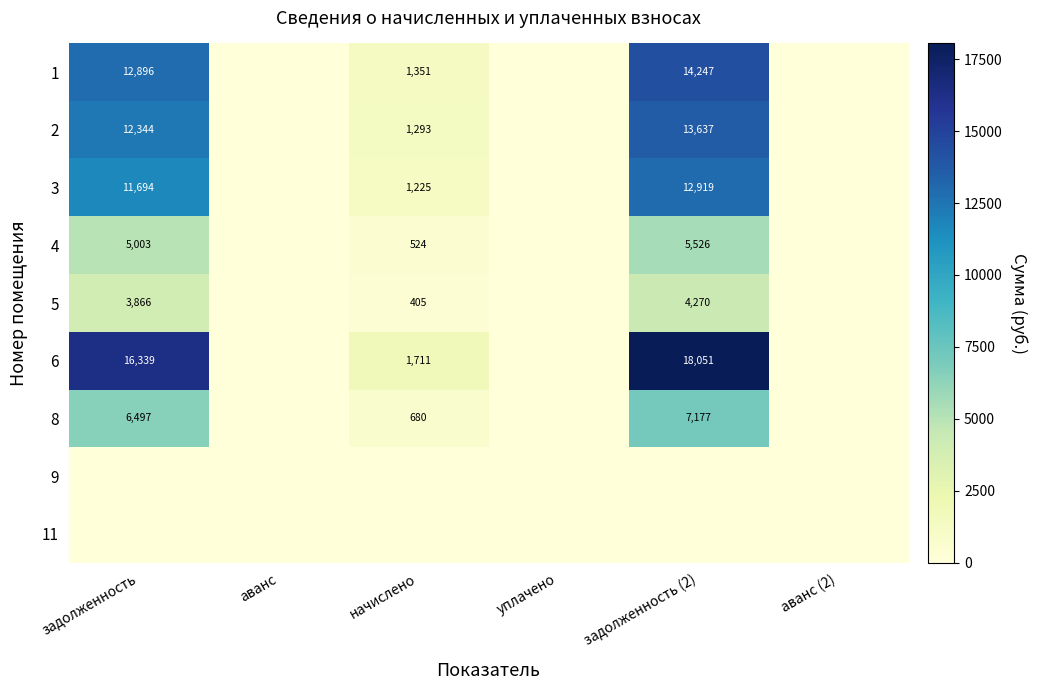

What is the spread (max minus min) of values at начислено?

1711.2